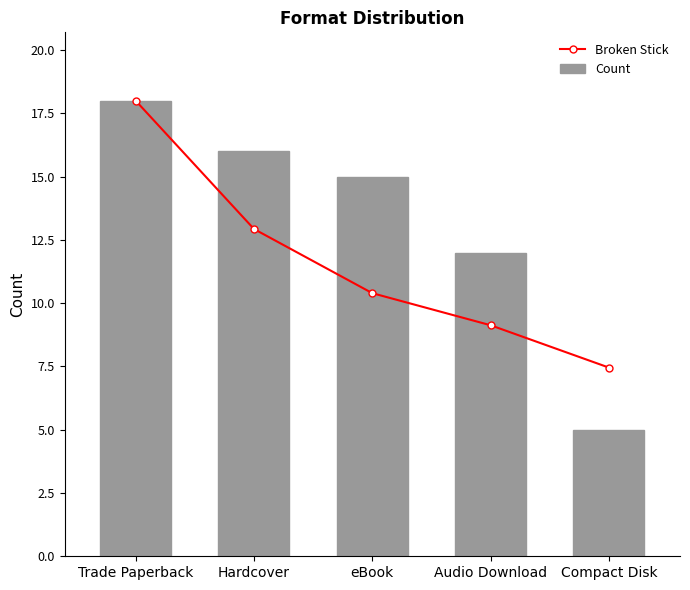

At which category does the chart reach its minimum across all series?

Compact Disk